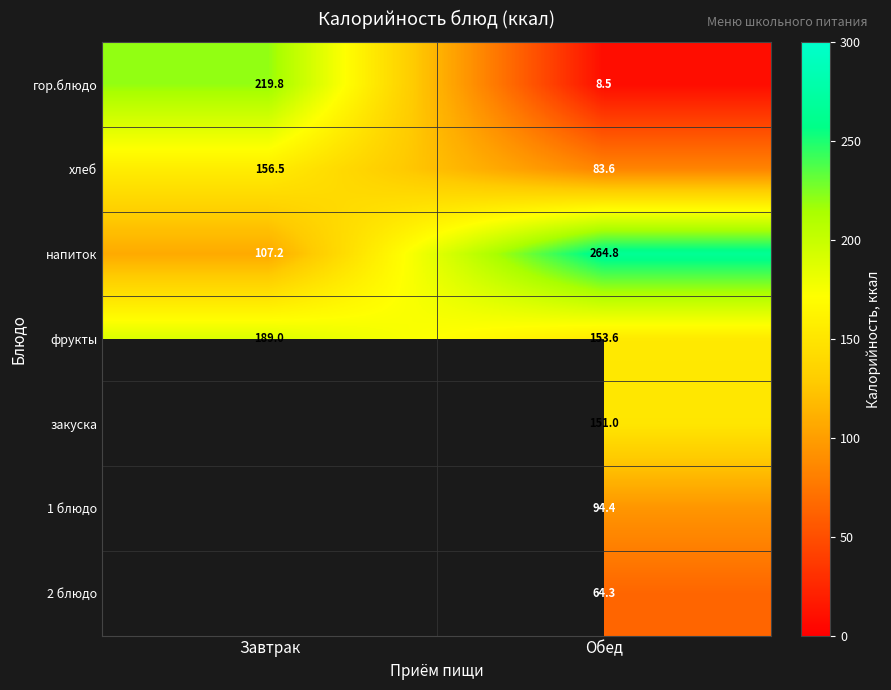

How many categories are shown in the chart?

2